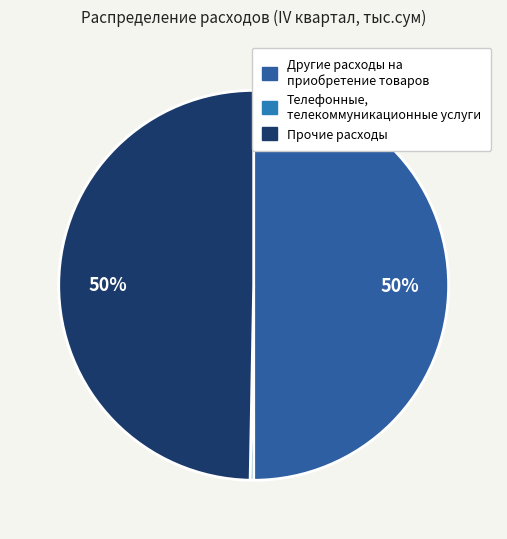

What is the smallest slice in the pie chart?

Телефонные, телекоммуникационные услуги